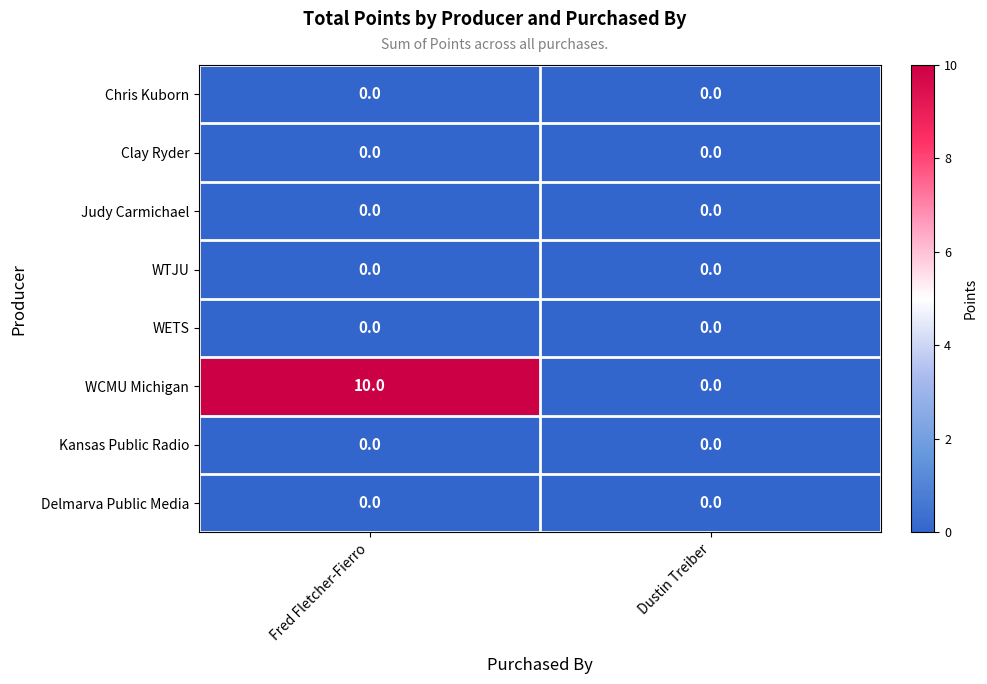

Between Fred Fletcher-Fierro and Dustin Treiber, which series saw the biggest shift?

WCMU Michigan